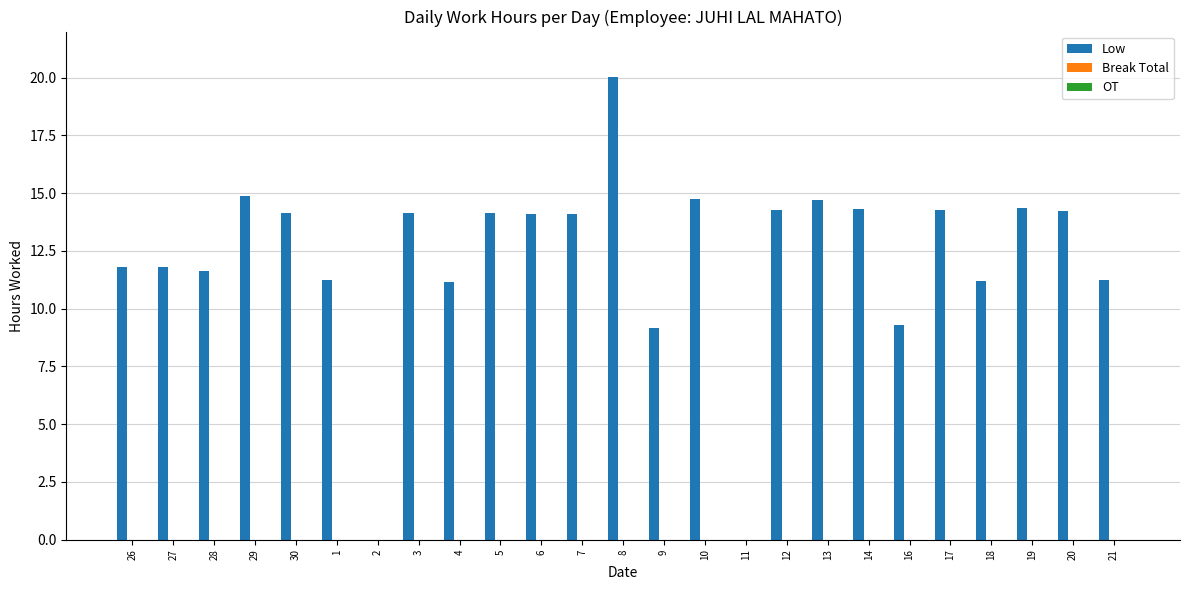

What is the sum of all values?

305.0